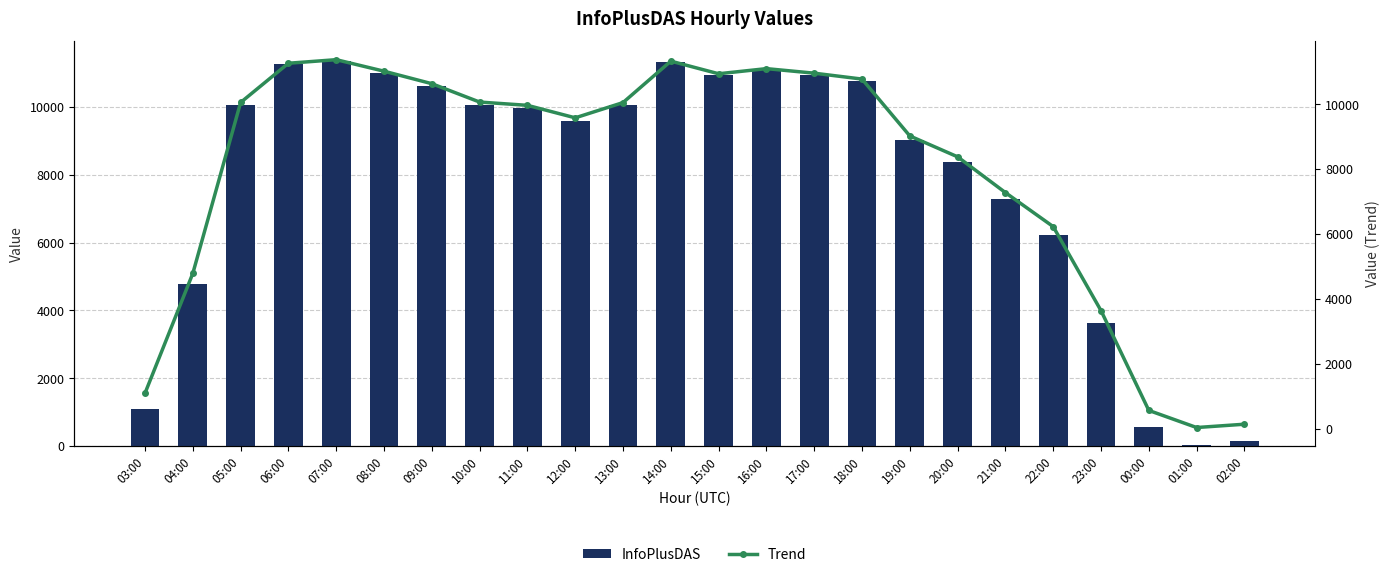

Are the bars horizontal?

No